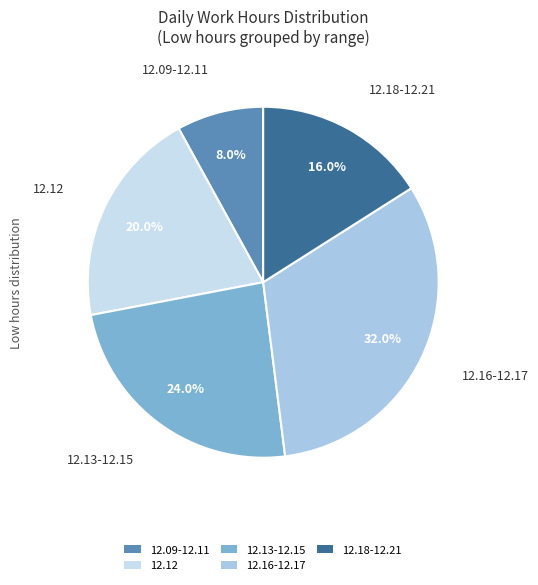

Do 12.13-12.15 and 12.16-12.17 together represent more than half of the pie?

Yes